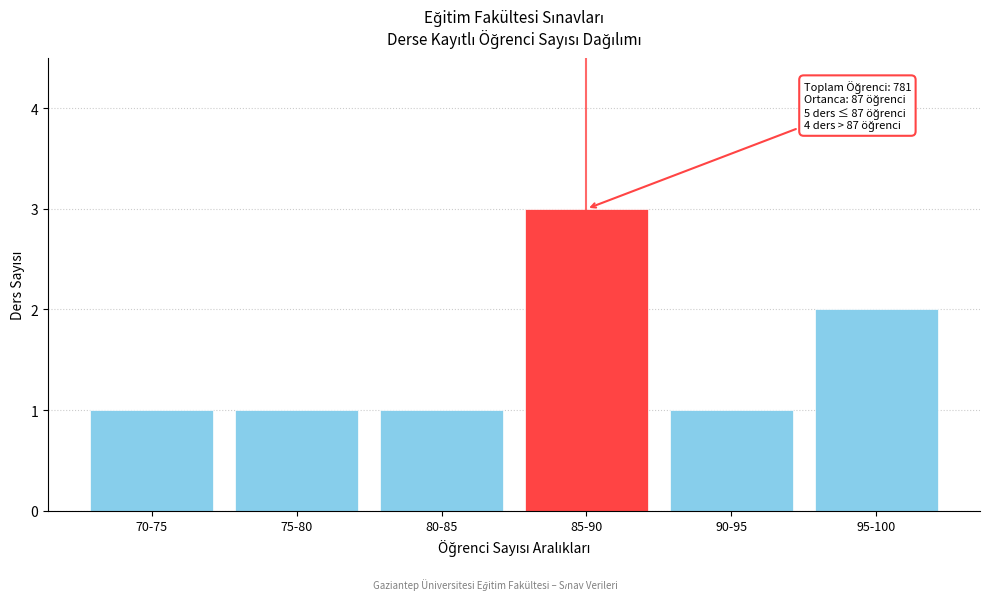

Reading right to left, transcribe all the data shown in this chart.

2	1	3	1	1	1